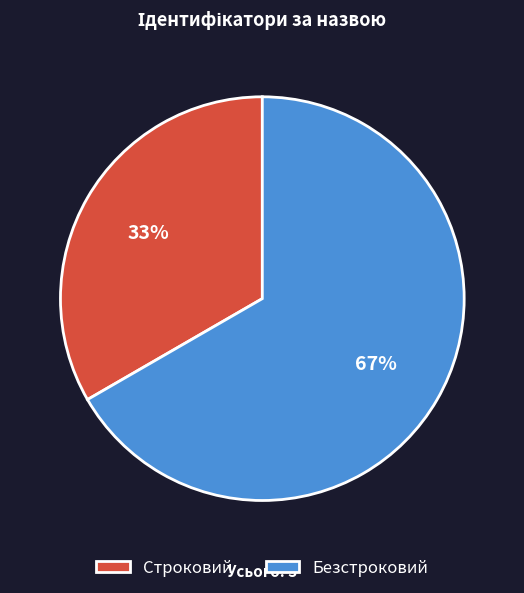

Combined, do Строковий and Безстроковий account for over 50%?

Yes